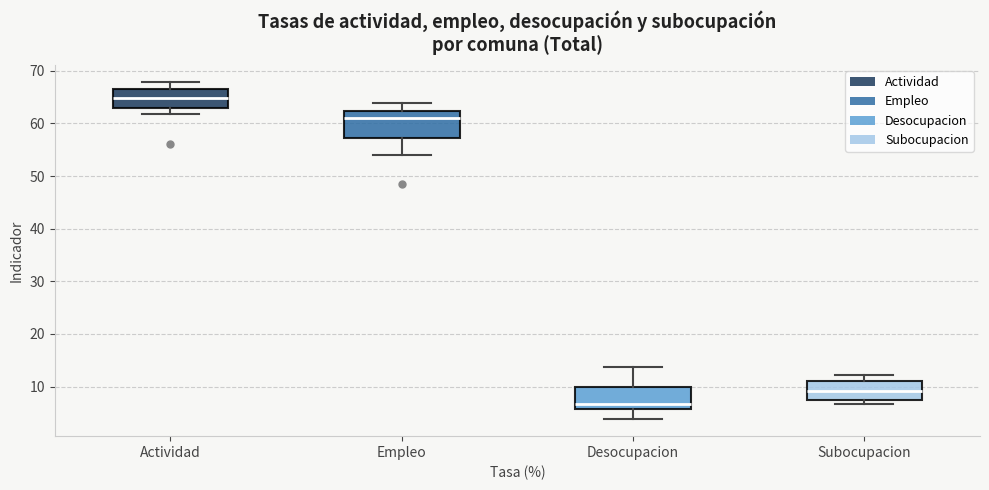

Reading left to right, read every box against the y-axis: the position of its median line, the range the box covers, and the ends of its whiskers. The values are not printed on the chart, so give them approximately, as read against the axis.

Actividad: median 65, box 63 to 67, whiskers 62 to 68
Empleo: median 61, box 57 to 62, whiskers 54 to 64
Desocupacion: median 7, box 6 to 10, whiskers 4 to 14
Subocupacion: median 9, box 8 to 11, whiskers 7 to 12